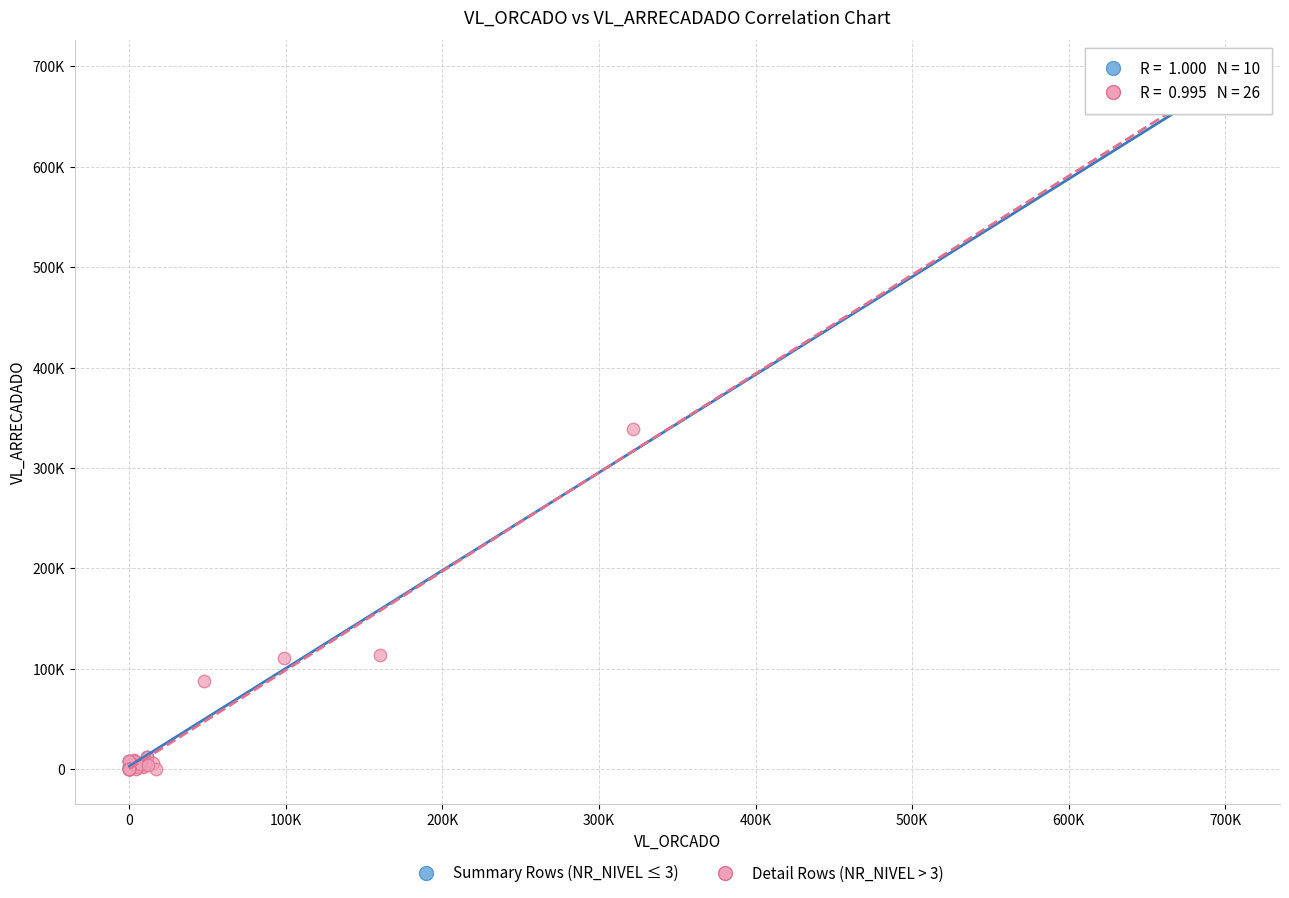

What are all the series names shown in the legend?

Summary Rows (NR_NIVEL ≤ 3), Detail Rows (NR_NIVEL > 3)